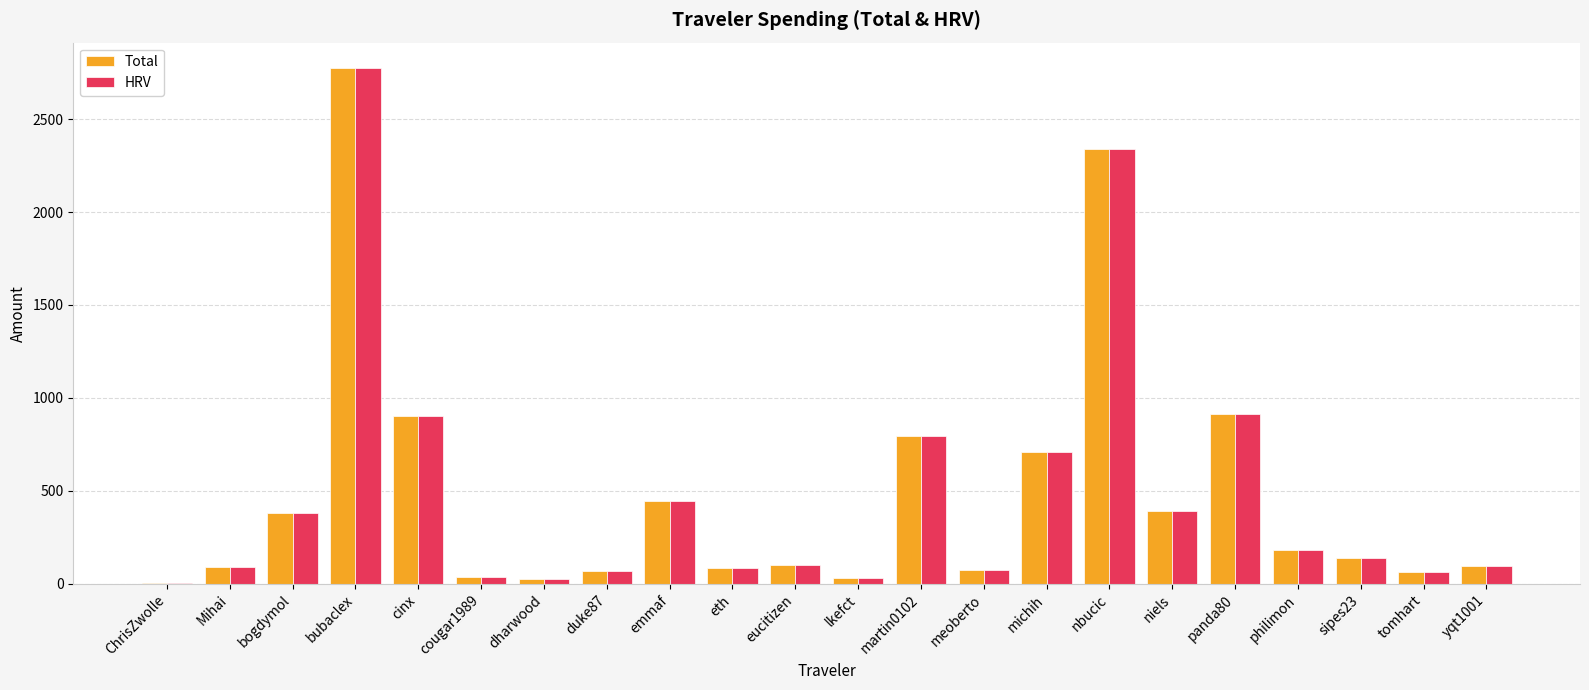

True or false: Total has a value of 4153.7 at nbucic.

False